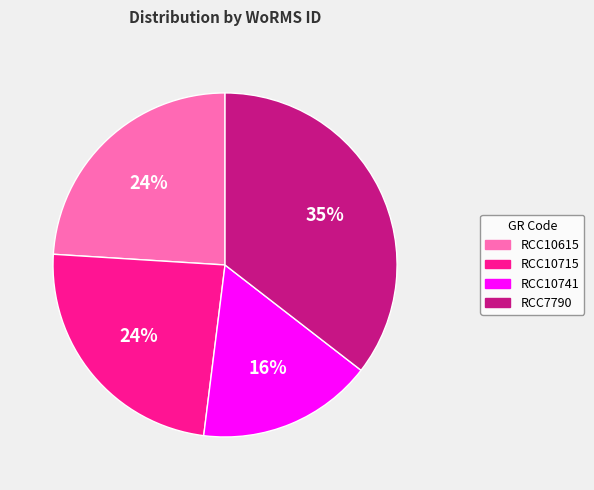

What is the smallest slice in the pie chart?

RCC10741